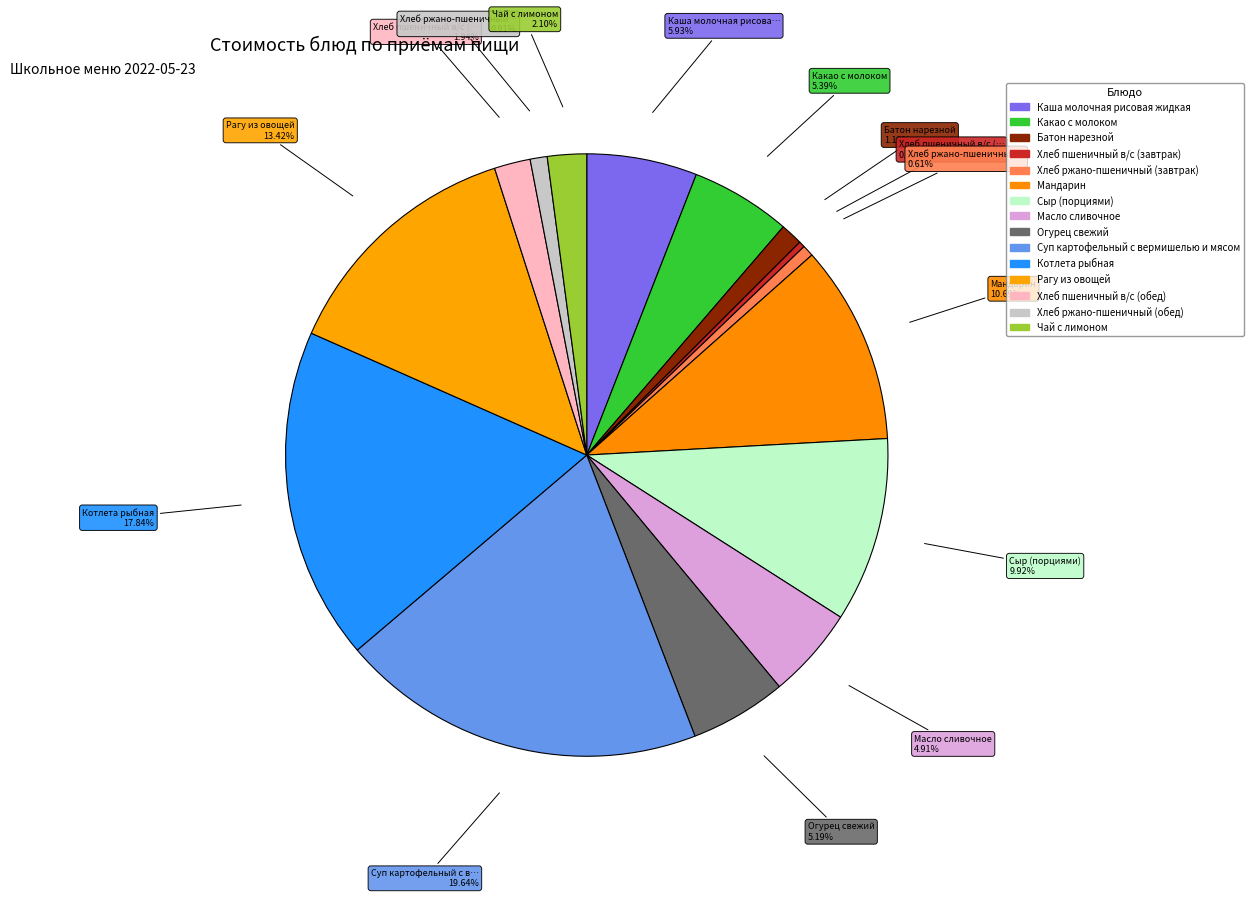

What percentage is NOT represented by Чай с лимоном?

97.9%